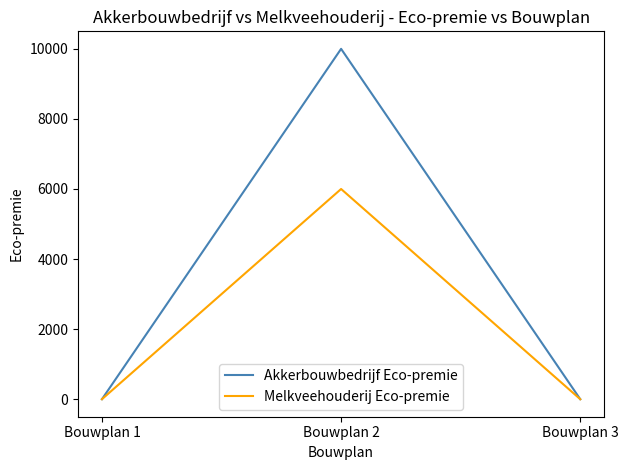

How many distinct data groups are displayed?

2